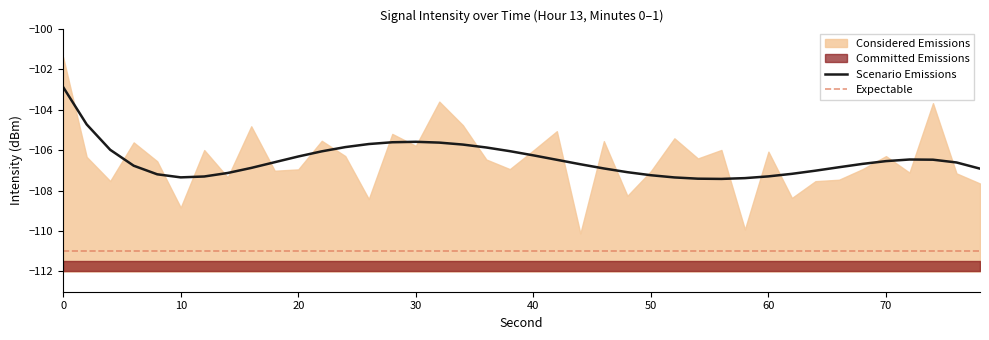

The Scenario Emissions series shows -106.3 at 40. True or false?

True